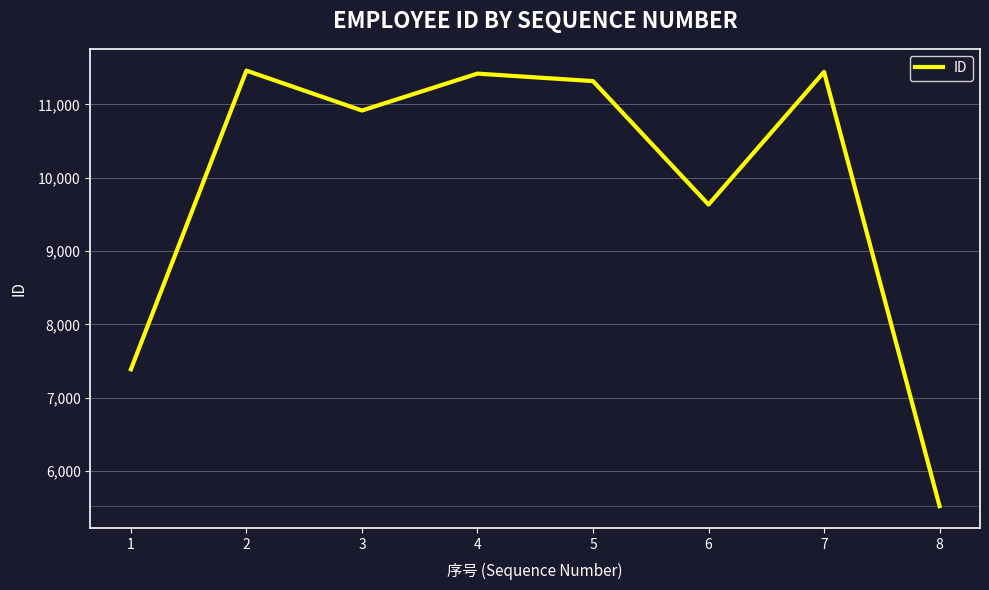

What is the minimum value shown in the chart?

5523